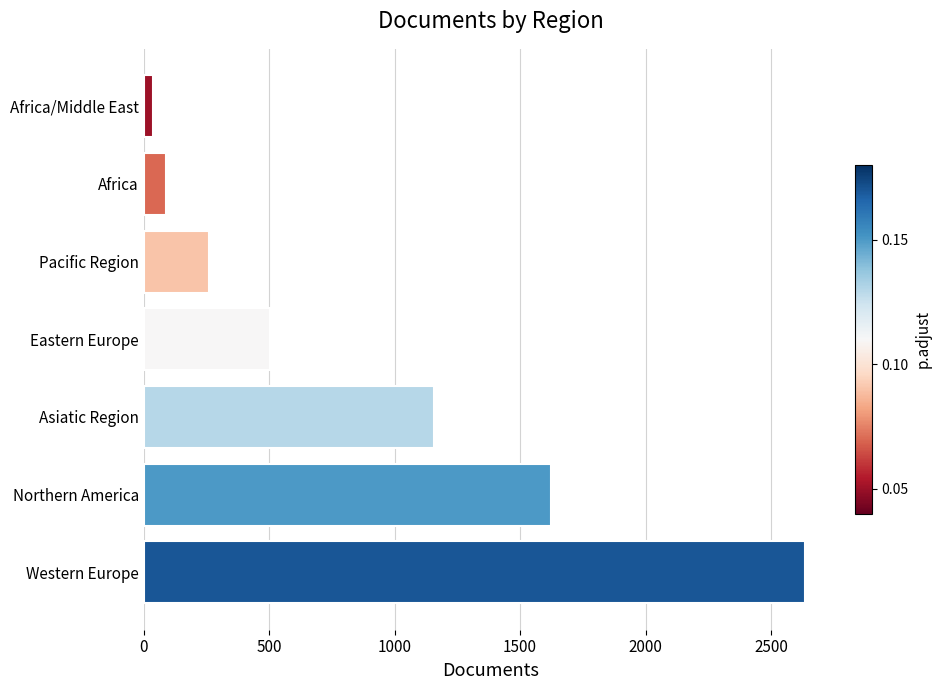

What is the average value?

901